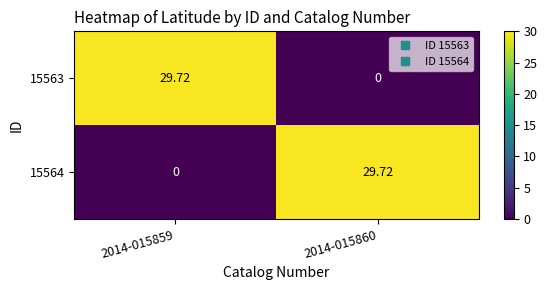

At 2014-015859, list the series in order from largest to smallest.

15563, 15564